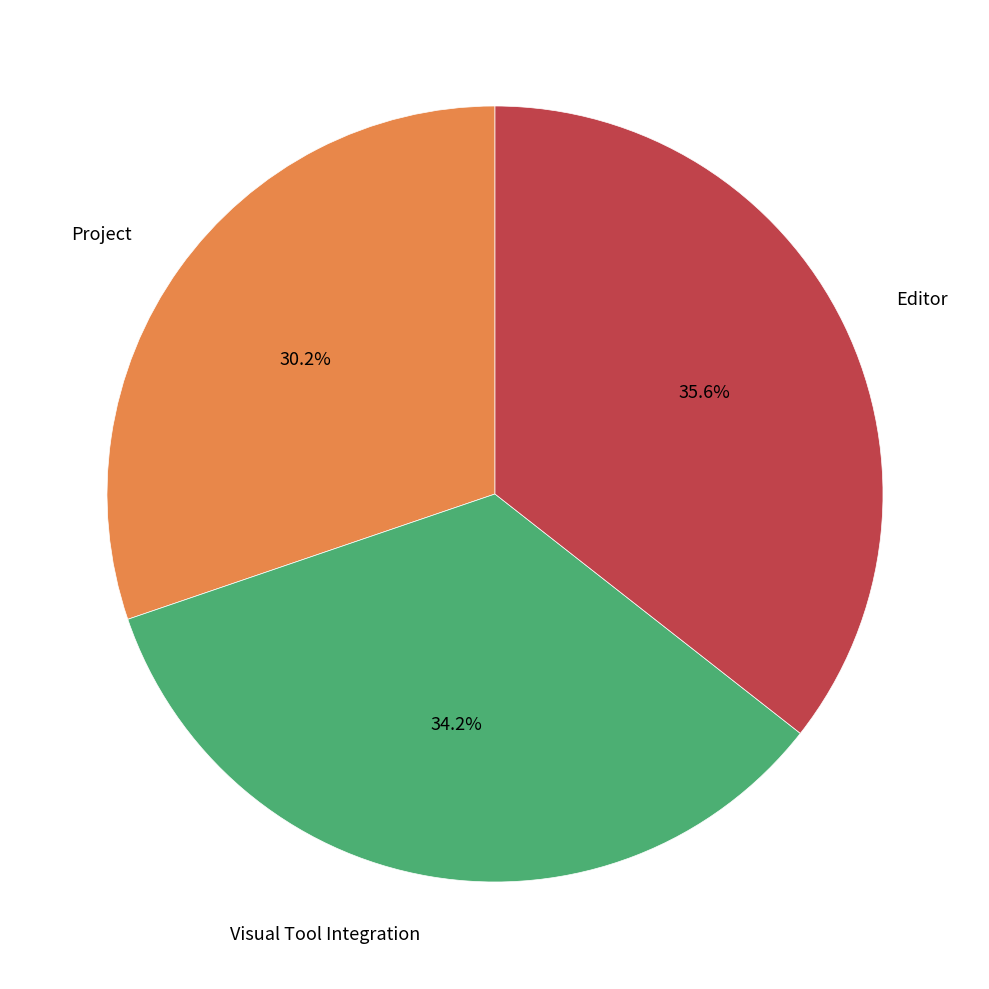

Which slice is the smallest?

Project